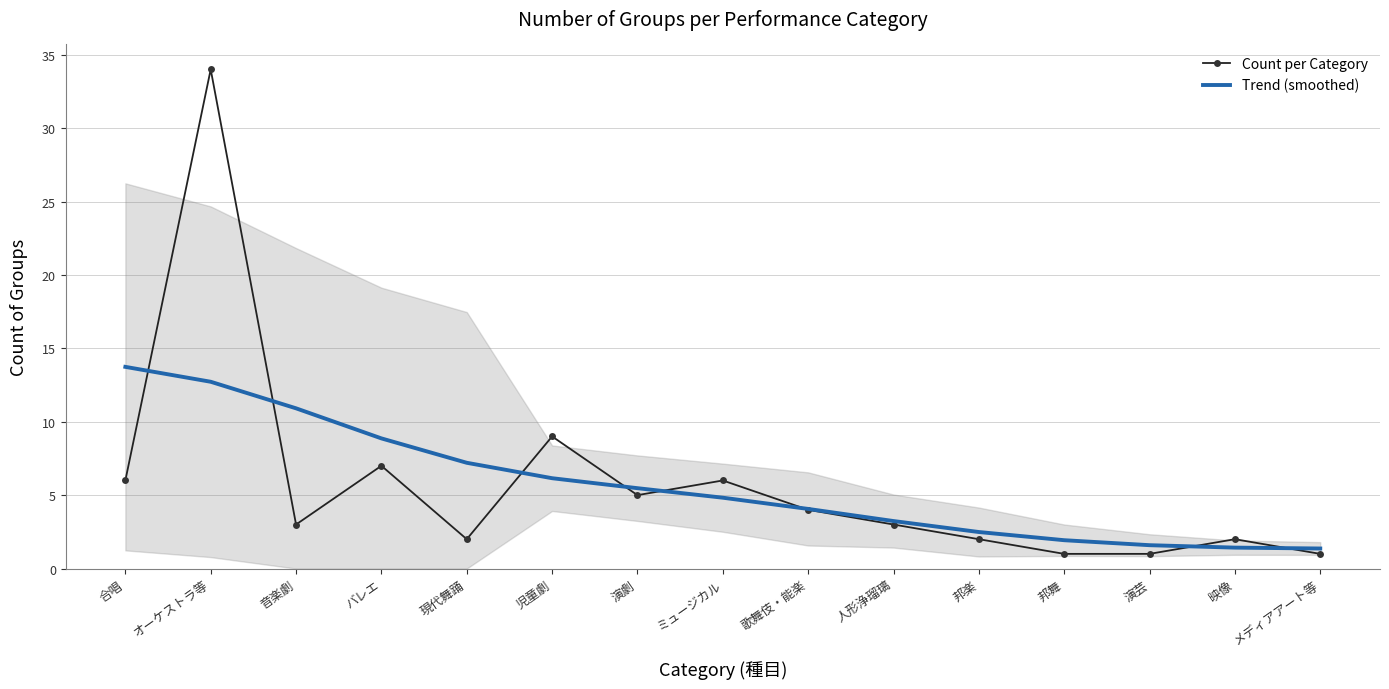

How many interior local peaks does the Count per Category series have?

5